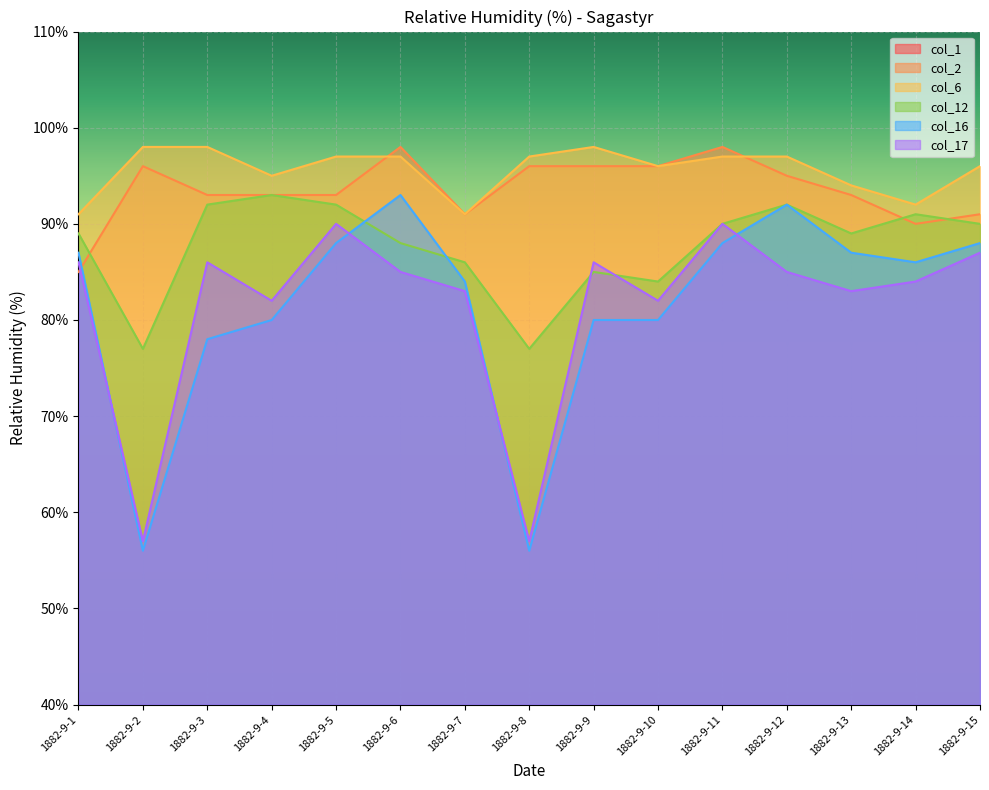

Count the number of categories in the chart.

15